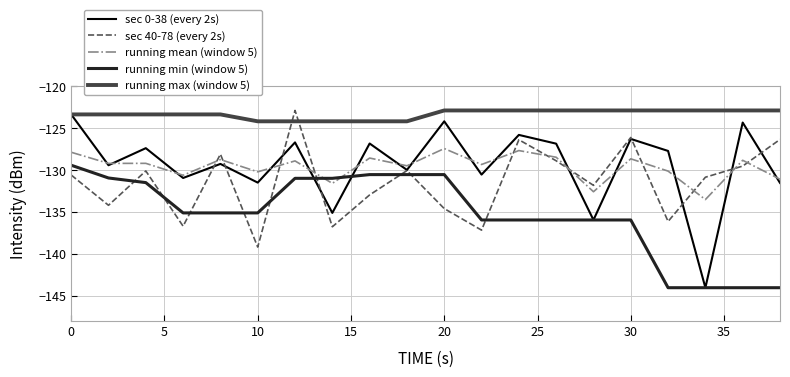

Which series has the widest spread of values?

sec 0-38 (every 2s)